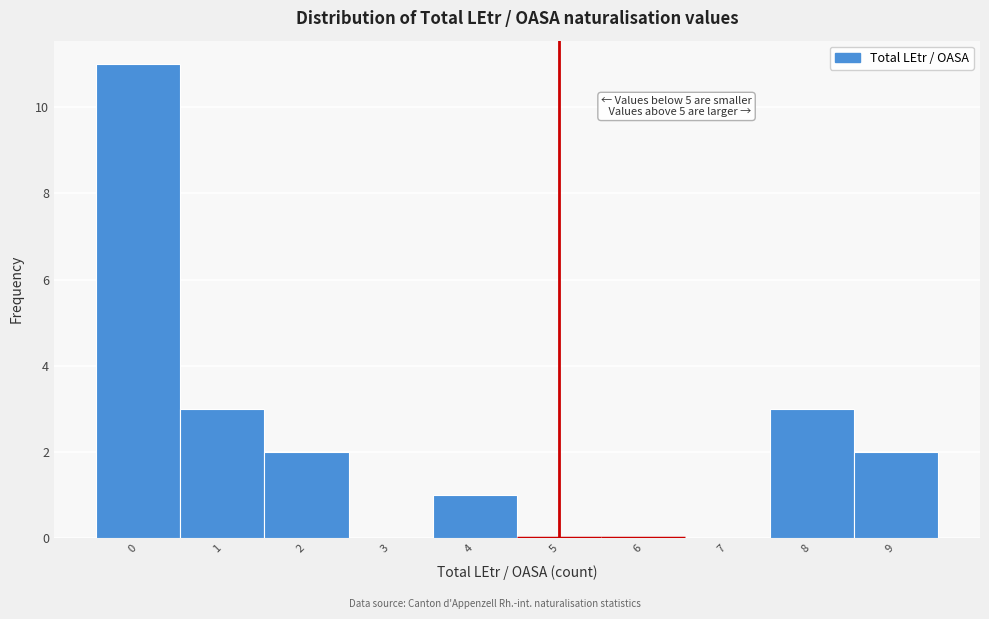

Which range on the x-axis has the tallest bar?

-0.5 to 0.5